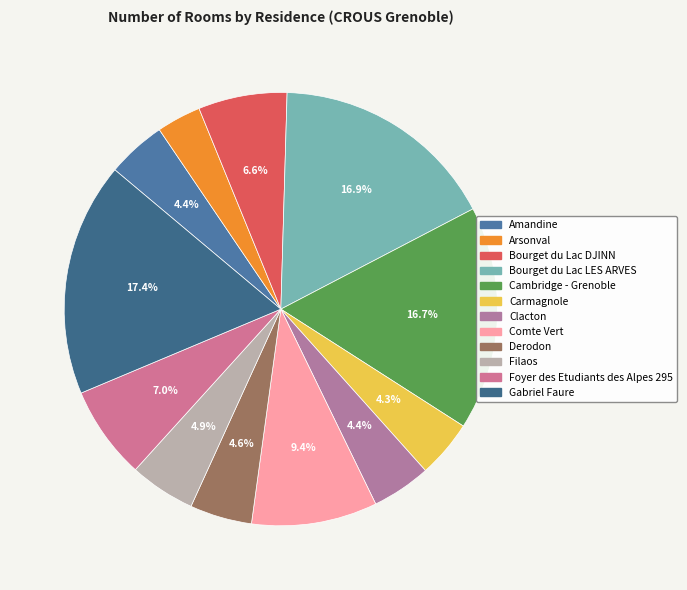

What is the change in value from Clacton to Filaos?

+9